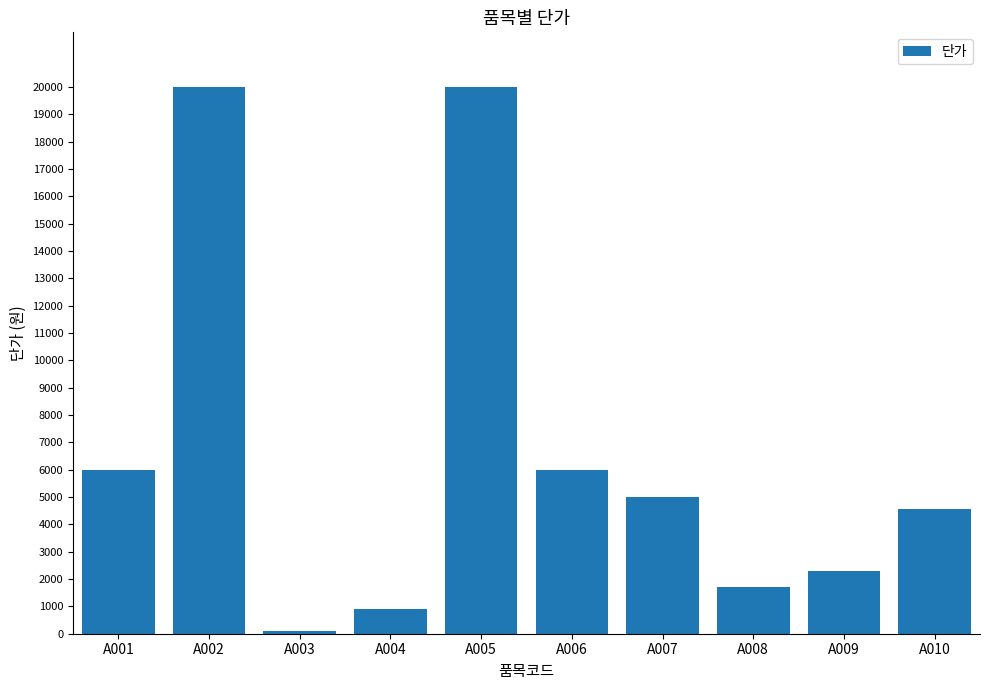

Count the number of data series in this chart.

1